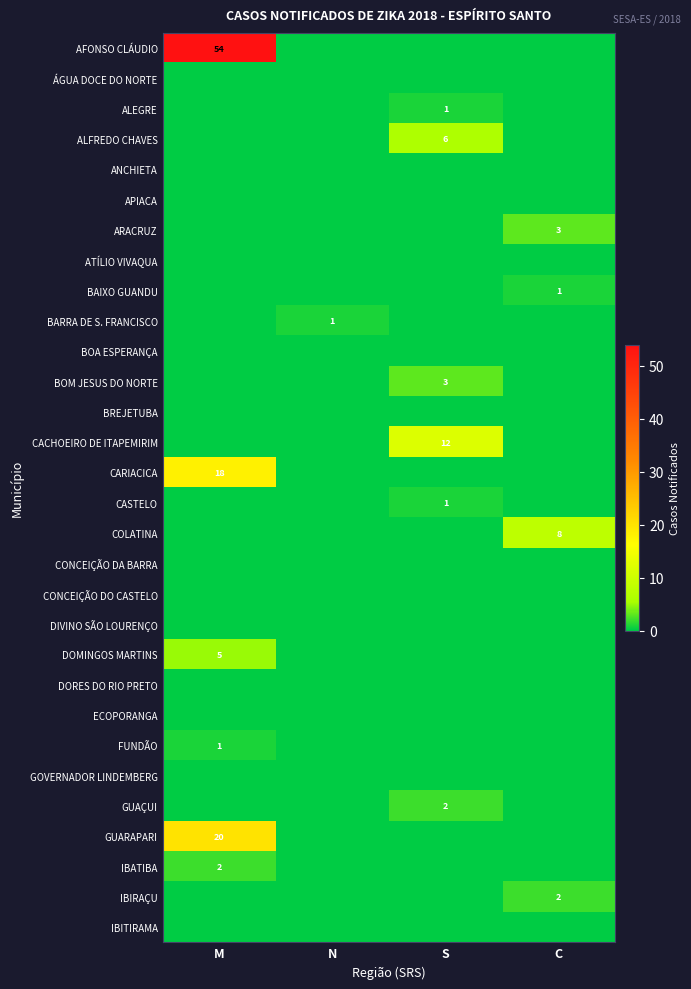

True or false: DOMINGOS MARTINS has a value of 5 at M.

True